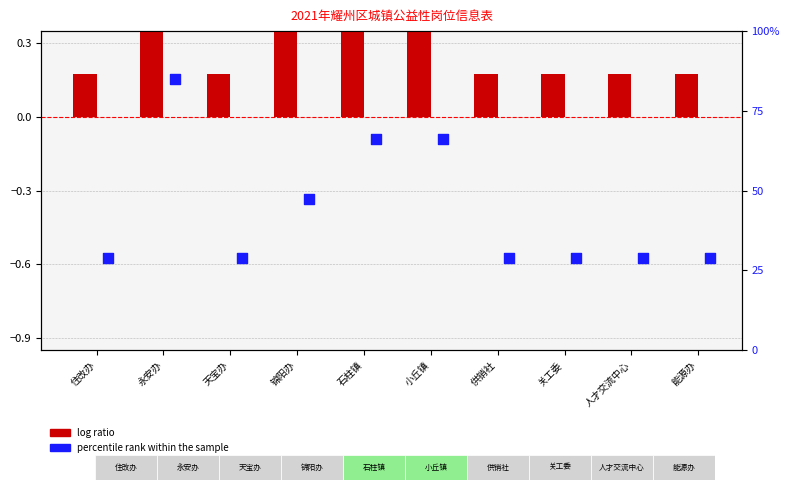

Which series contains the highest Y value?

percentile rank within the sample